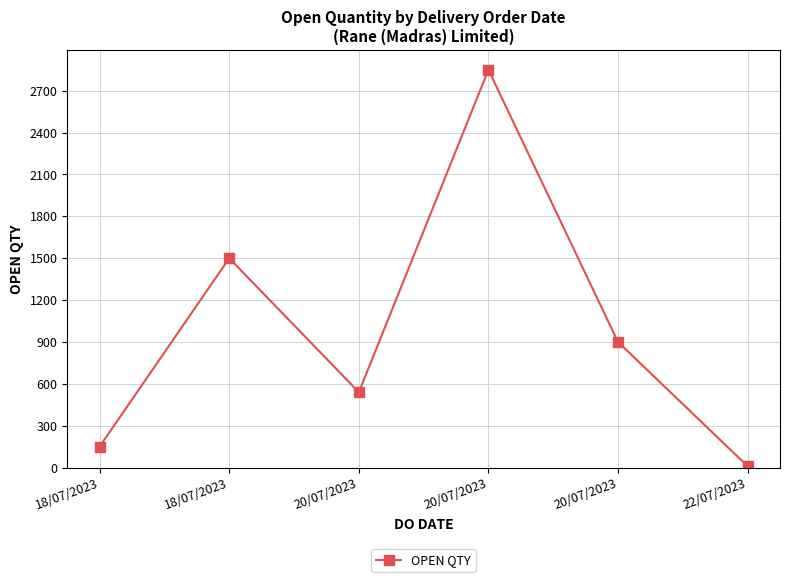

Between 18/07/2023 and 22/07/2023, which is larger?

18/07/2023